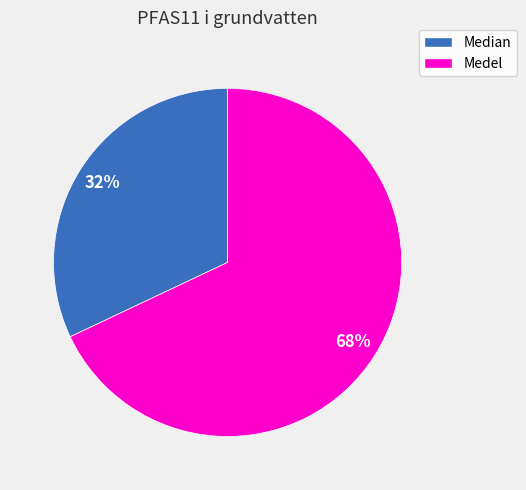

Which slice is the smallest?

Median